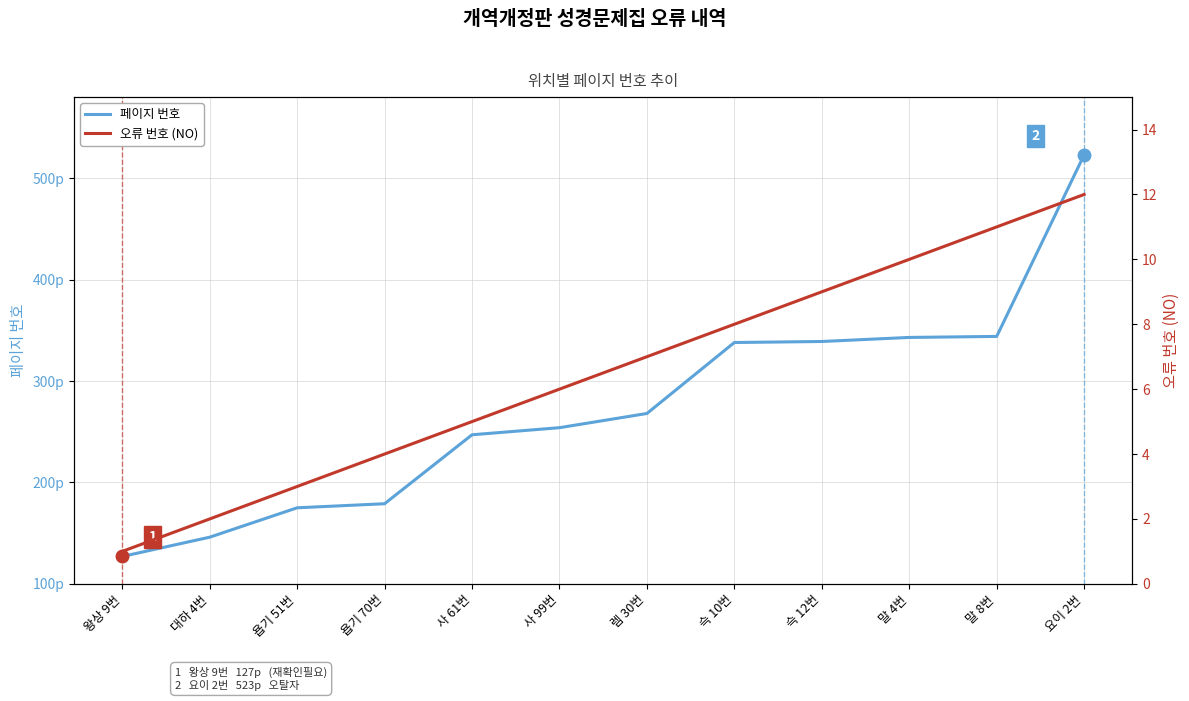

Between 대하 4번 and 사 61번, which is larger?

사 61번